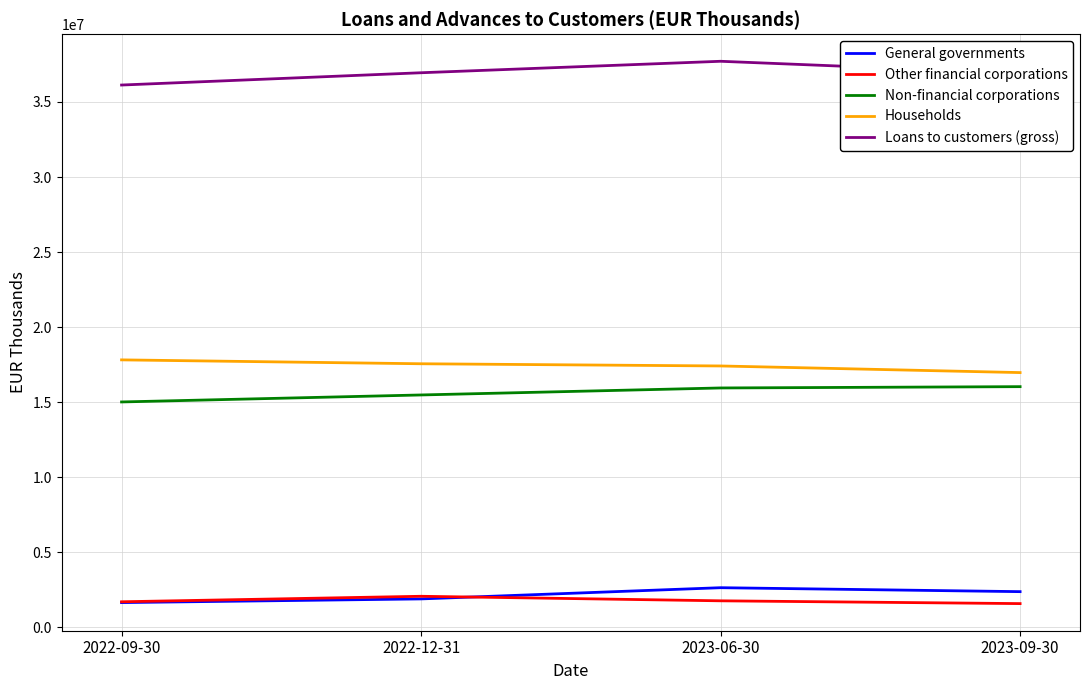

What is the smallest value displayed?

1562965.8